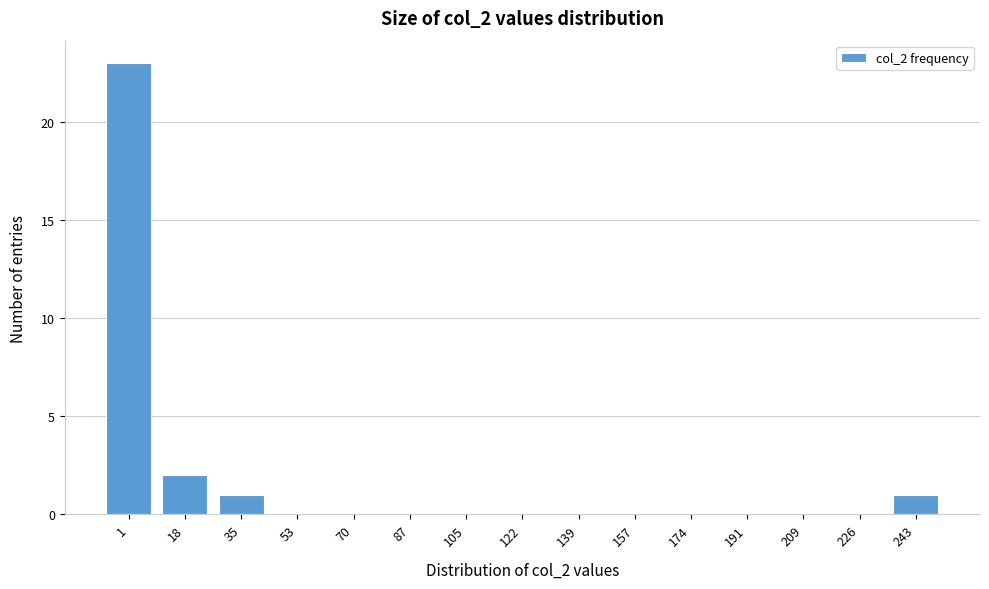

Reading right to left, extract all data points from this chart.

243=1	226=0	209=0	191=0	174=0	157=0	139=0	122=0	105=0	87=0	70=0	53=0	35=1	18=2	1=23